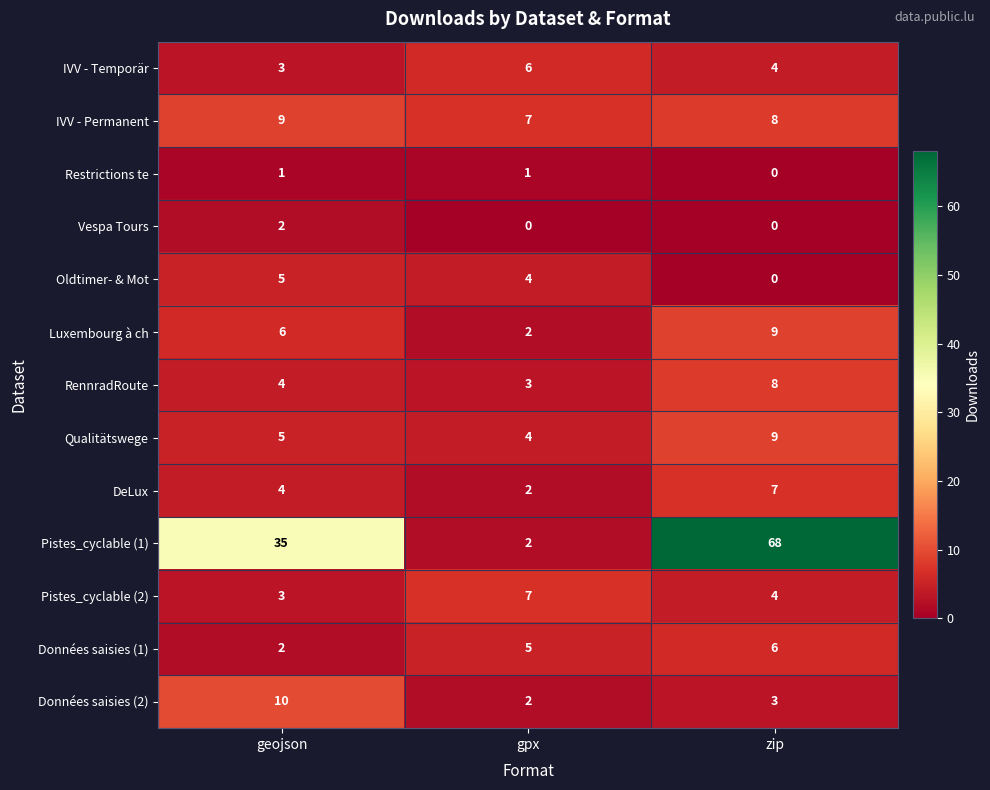

What is the difference between the maximum and minimum values in the Qualitätswege series?

5